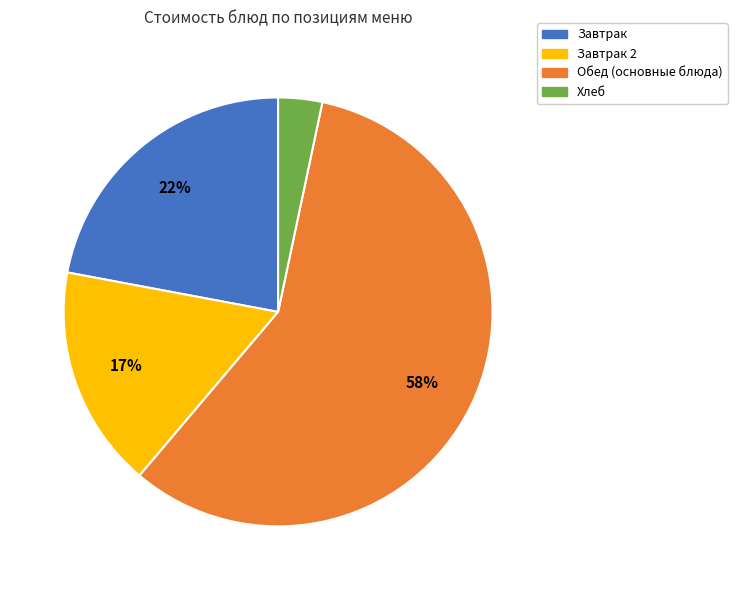

How many segments does this pie chart have?

4